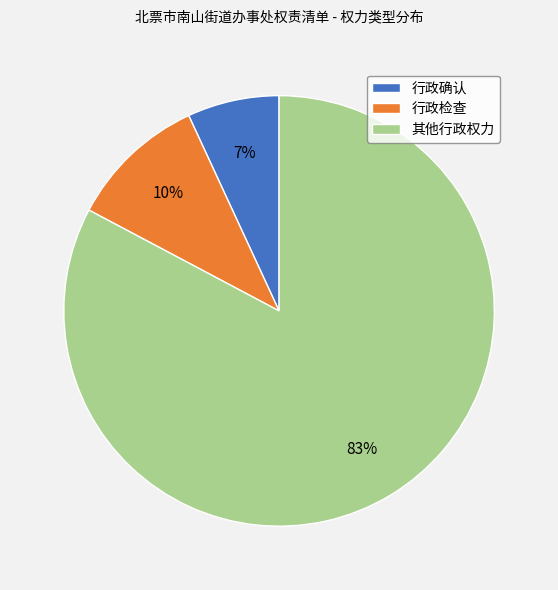

Combined, do 行政检查 and 其他行政权力 account for over 50%?

Yes